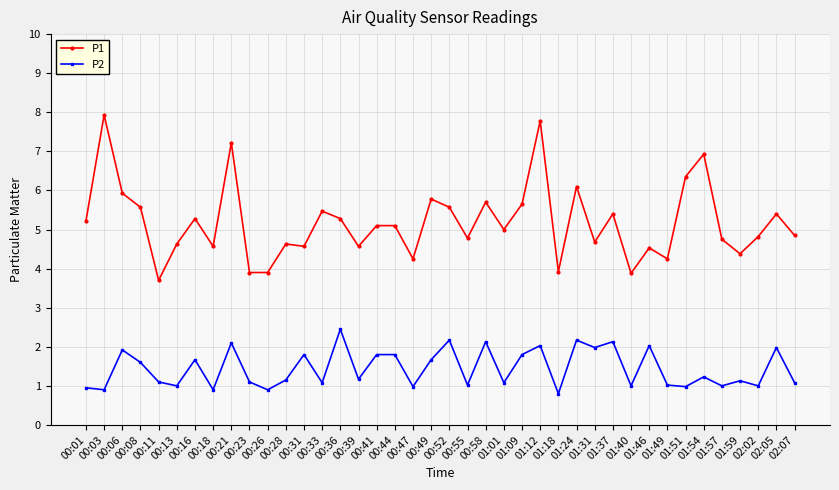

Which series changed the most between 00:39 and 01:40?

P1